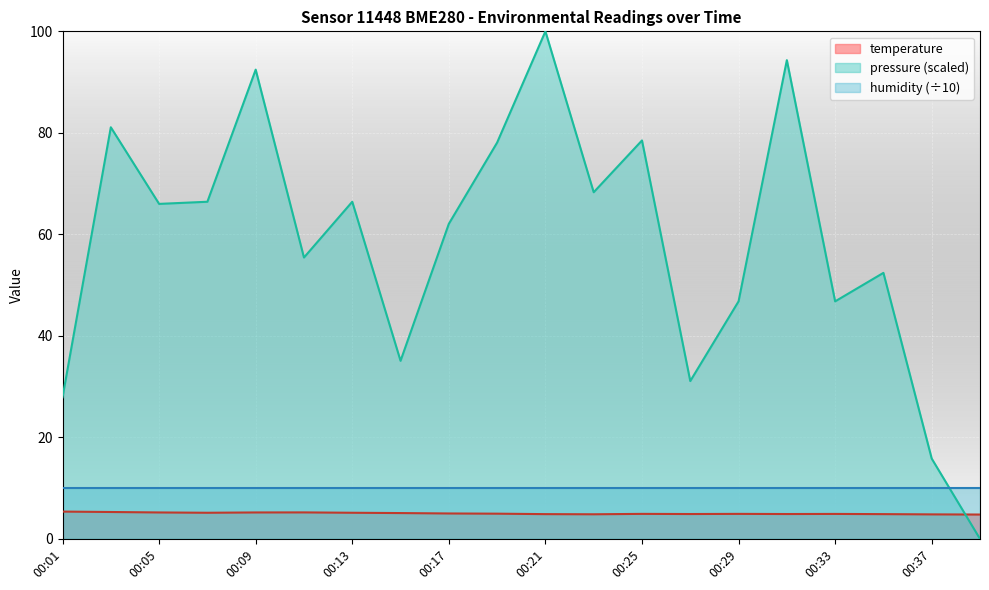

What is the spread (max minus min) of values at 00:15?

30.0